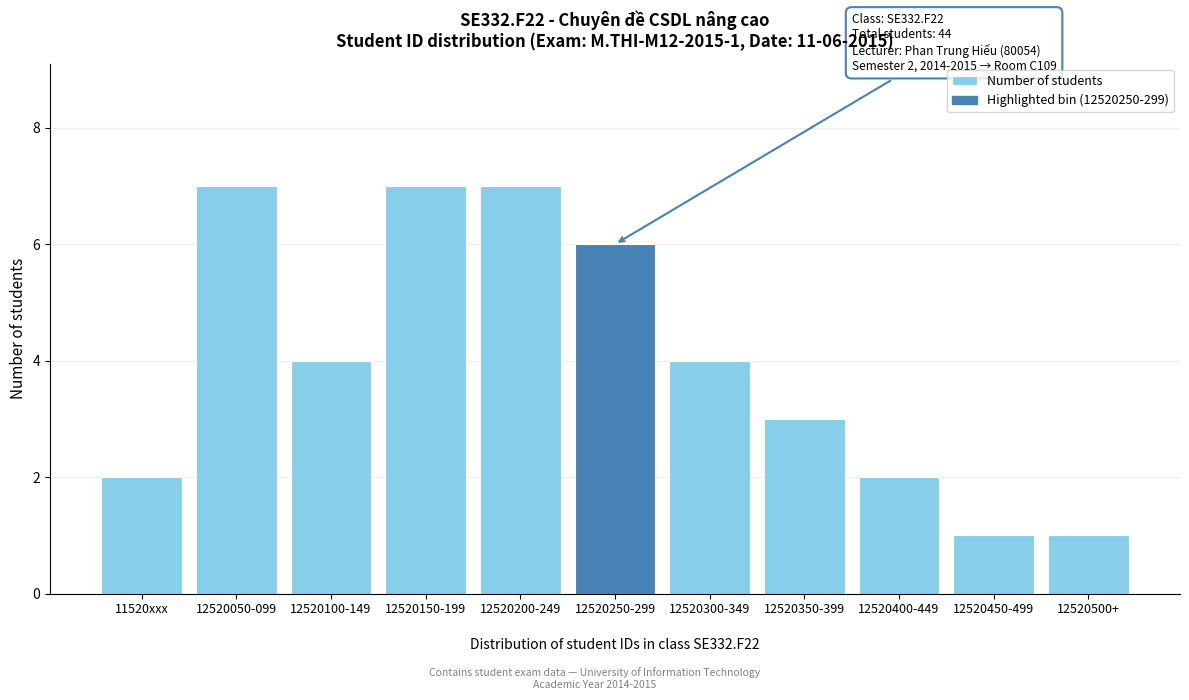

Reading left to right, transcribe all the data shown in this chart.

2	7	4	7	7	6	4	3	2	1	1